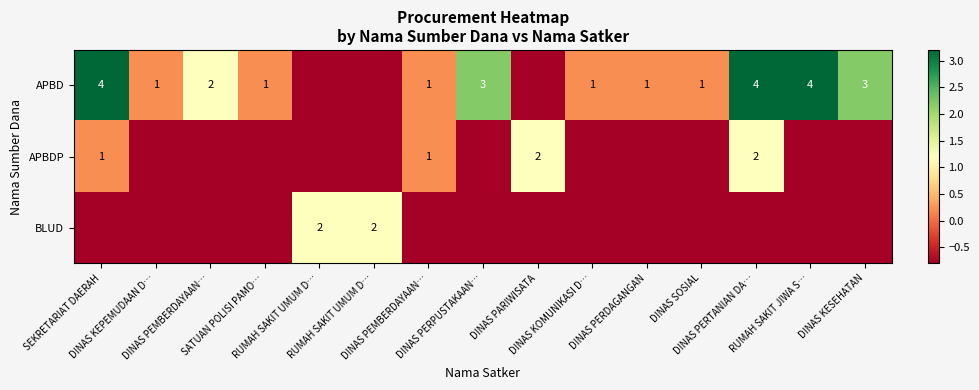

Which series has the widest spread of values?

APBD